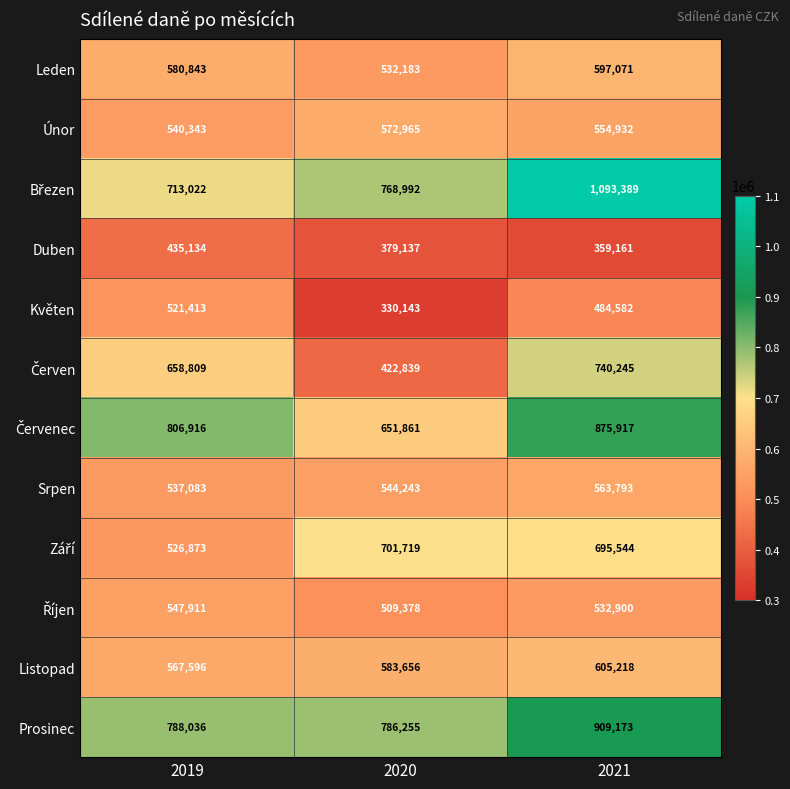

List the labels in order of Únor value, smallest first.

2019, 2021, 2020